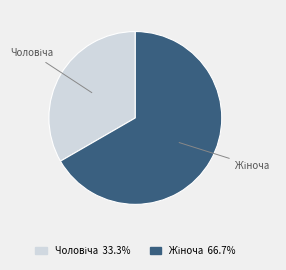

How many slices are in this pie chart?

2